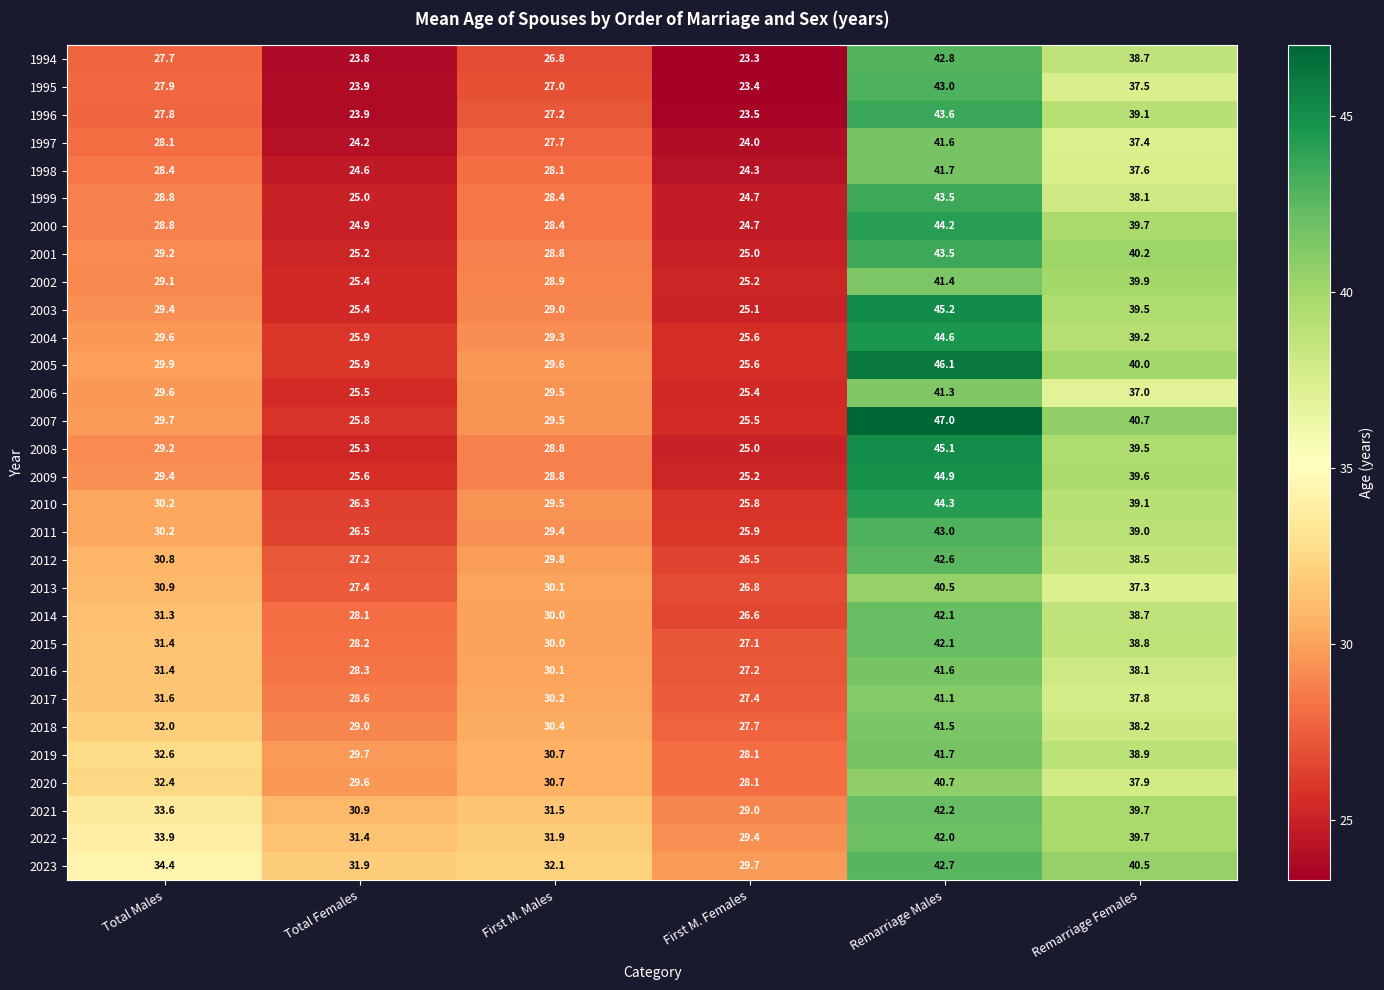

What is the smallest value displayed?

23.3